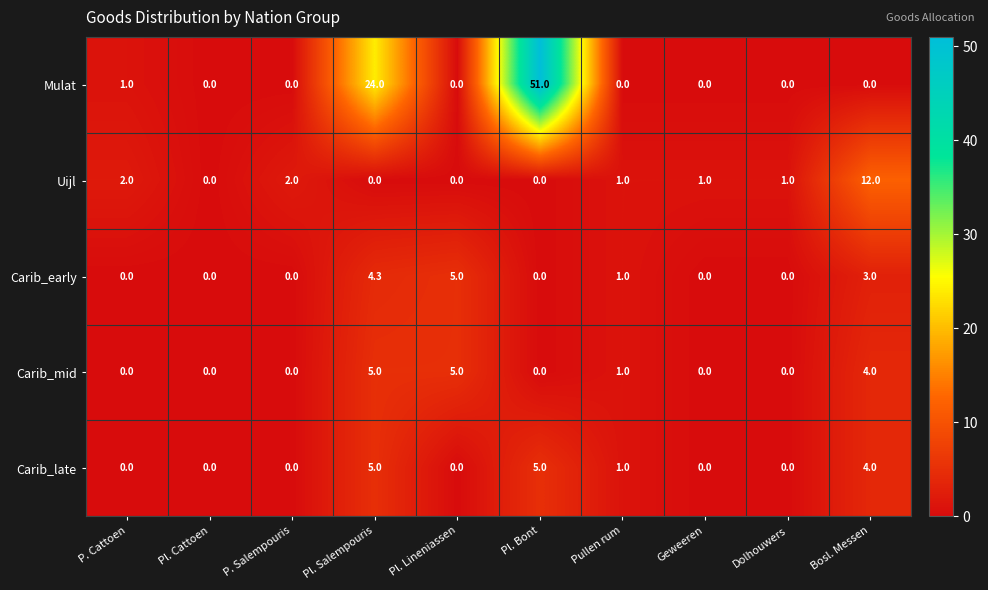

What is the spread (max minus min) of values at P. Cattoen?

2.0